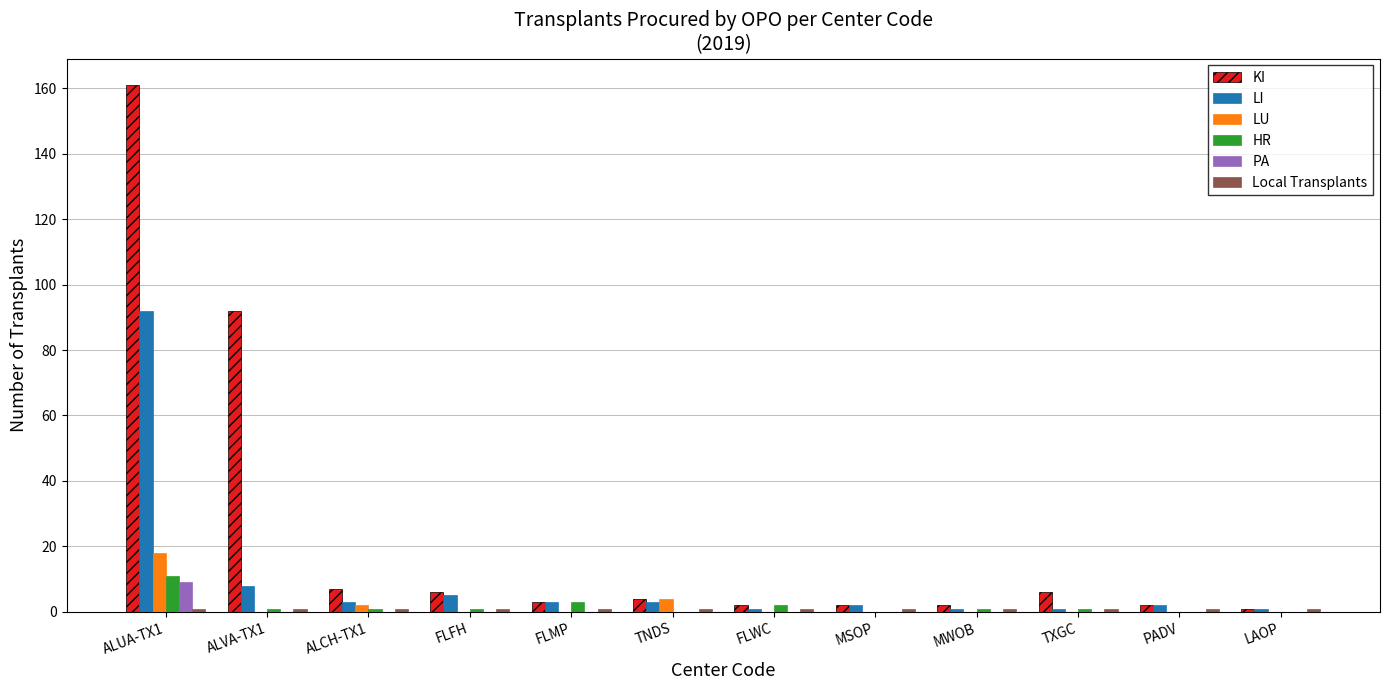

Is it true that LU equals 0 at FLMP?

True